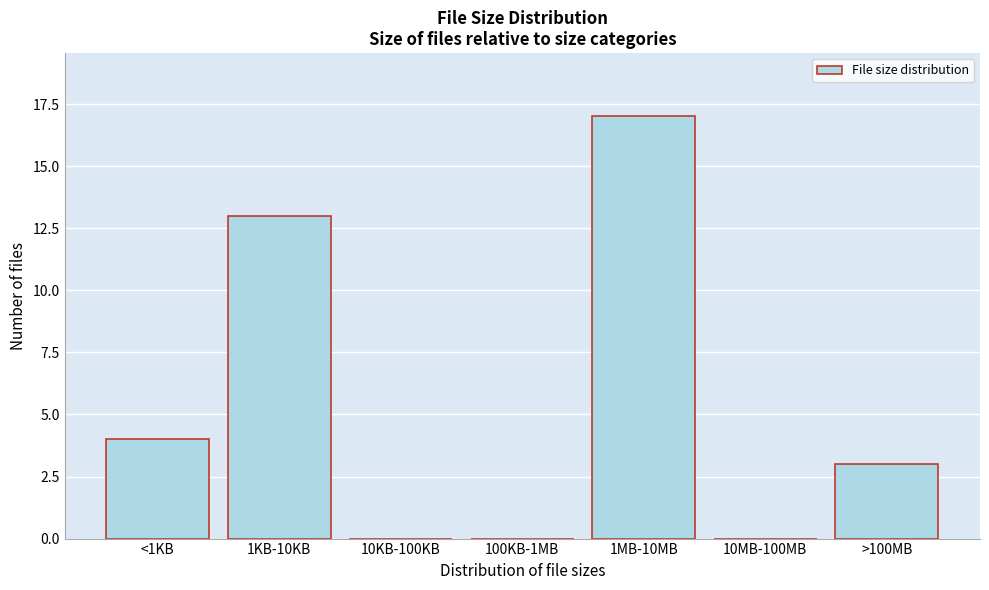

Reading right to left, what are all the values shown in this chart?

>100MB=3	10MB-100MB=0	1MB-10MB=17	100KB-1MB=0	10KB-100KB=0	1KB-10KB=13	<1KB=4